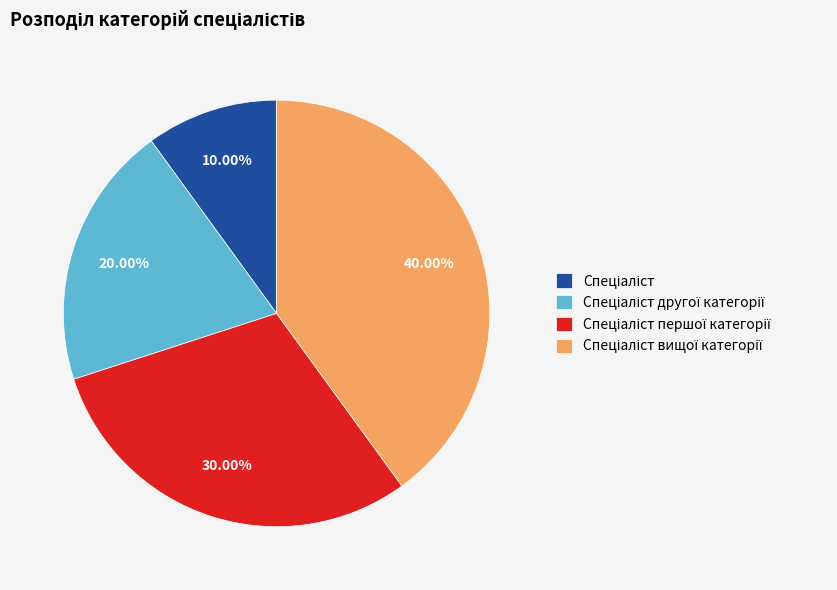

How many segments does this pie chart have?

4